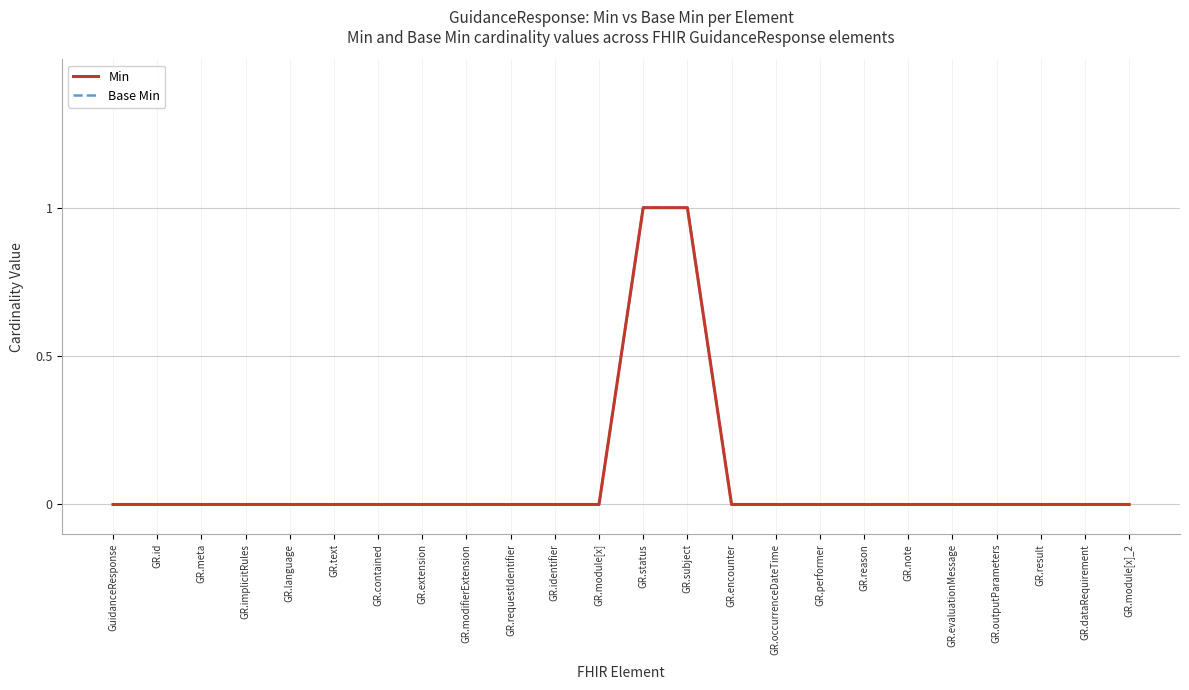

List the labels in order of Min value, smallest first.

GuidanceResponse, GR.id, GR.meta, GR.implicitRules, GR.language, GR.text, GR.contained, GR.extension, GR.modifierExtension, GR.requestIdentifier, GR.identifier, GR.module[x], GR.encounter, GR.occurrenceDateTime, GR.performer, GR.reason, GR.note, GR.evaluationMessage, GR.outputParameters, GR.result, GR.dataRequirement, GR.module[x]_2, GR.status, GR.subject